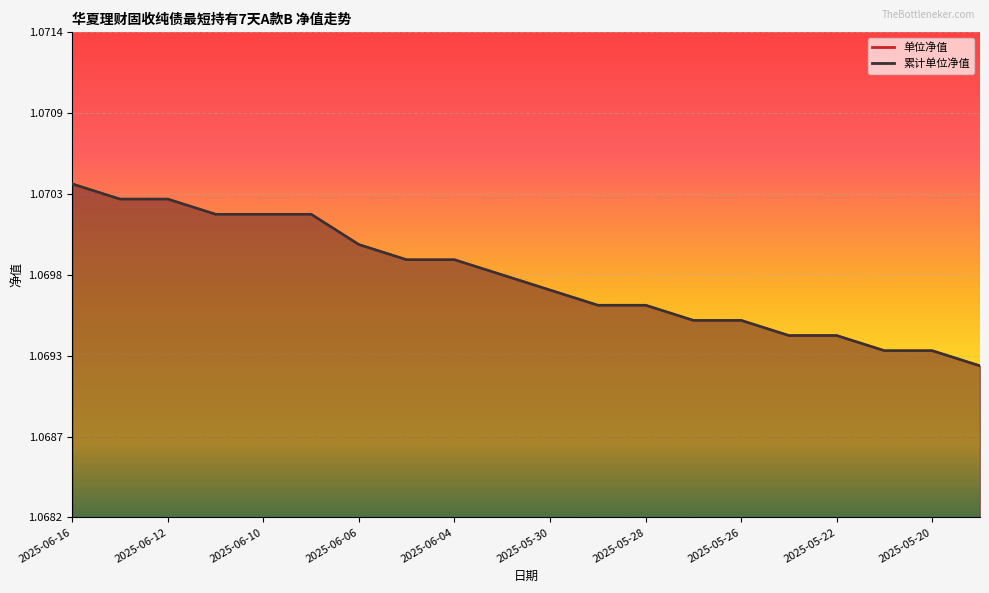

Count the number of categories in the chart.

20